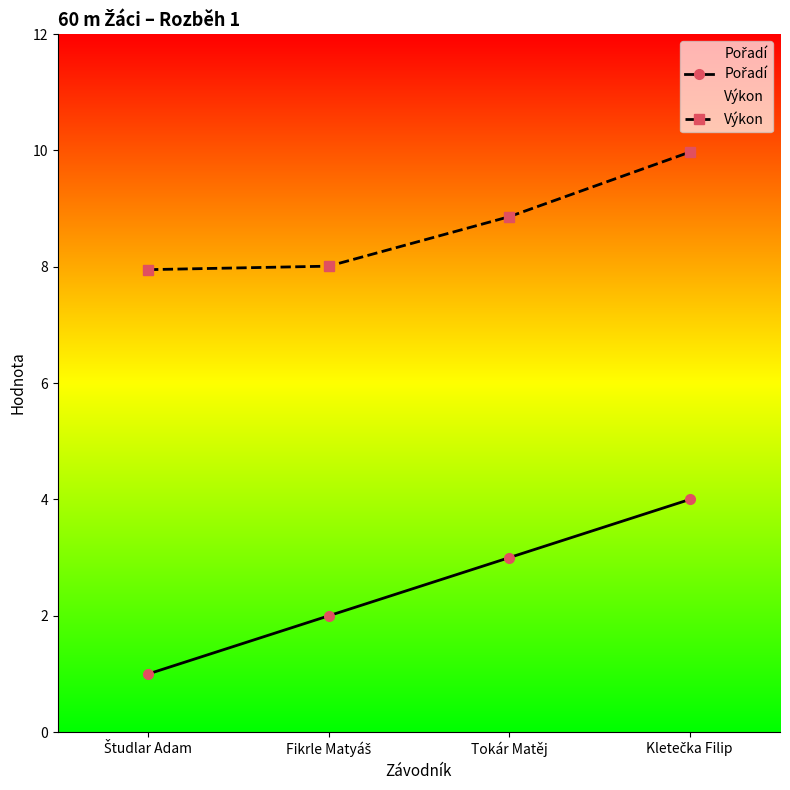

What is the value of the Výkon point at the 3rd from the left?

8.9